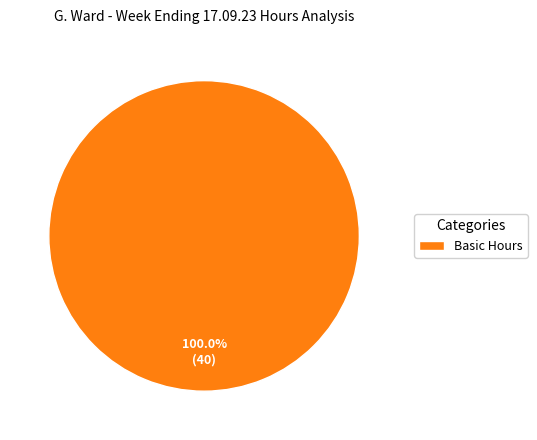

Does any single category account for the majority?

Yes